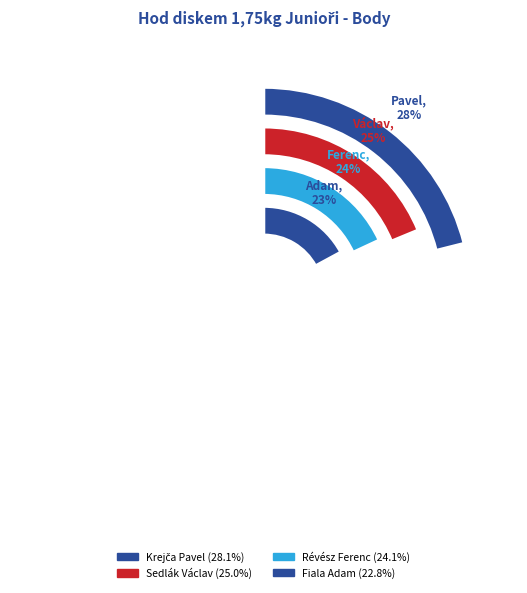

True or false: Révész Ferenc accounts for 18% of the total.

False